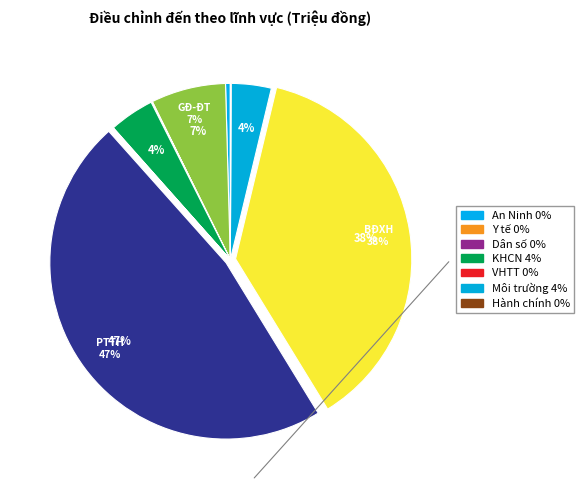

How many segments does this pie chart have?

10